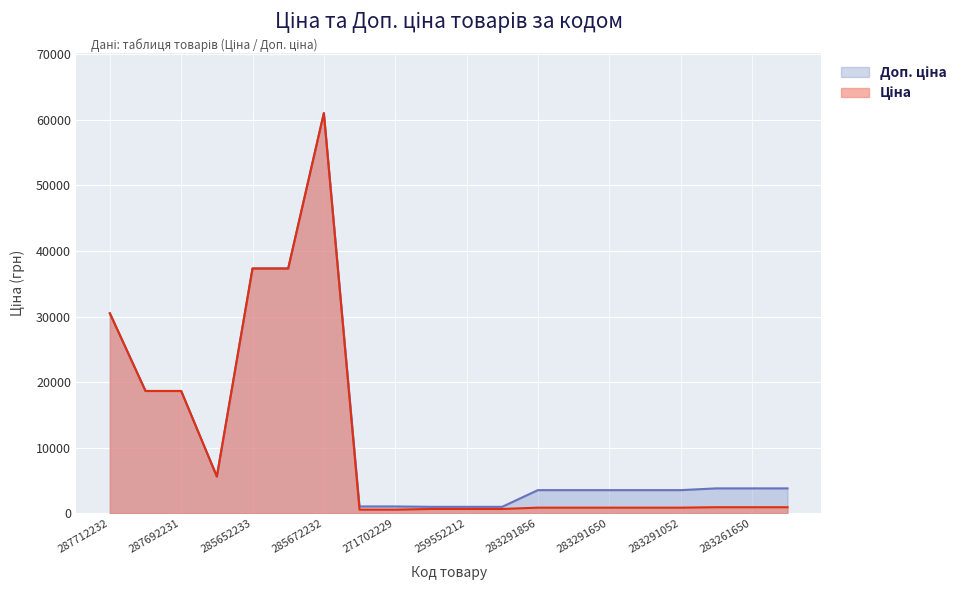

How many data points in Доп. ціна are above 3828?

10